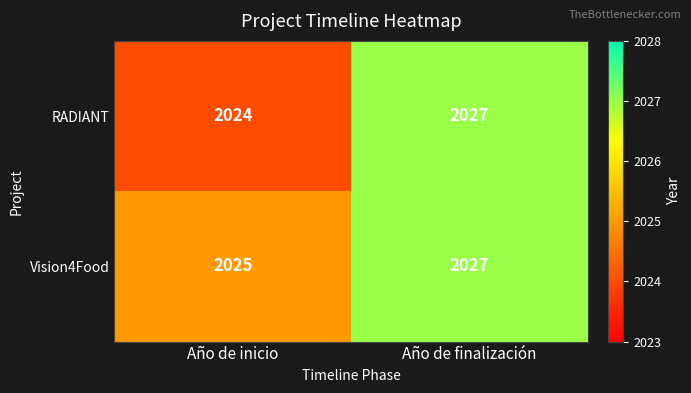

Which series has the largest range (max minus min)?

RADIANT